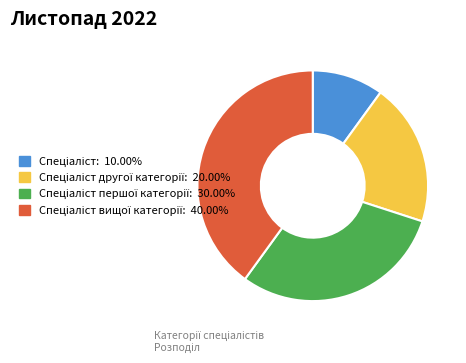

How many segments does this pie chart have?

4